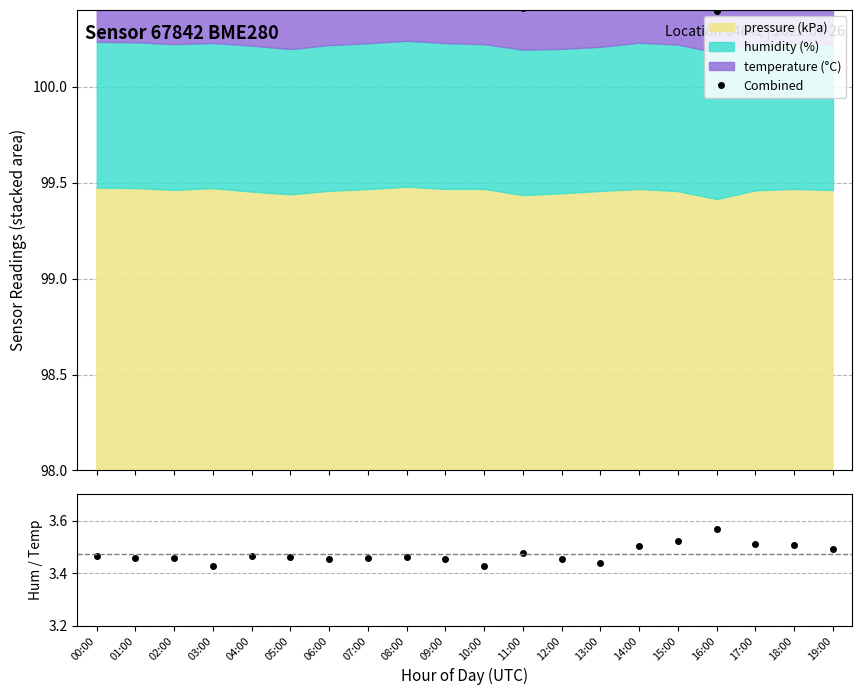

True or false: humidity/temp ratio and Combined cross at least once.

False